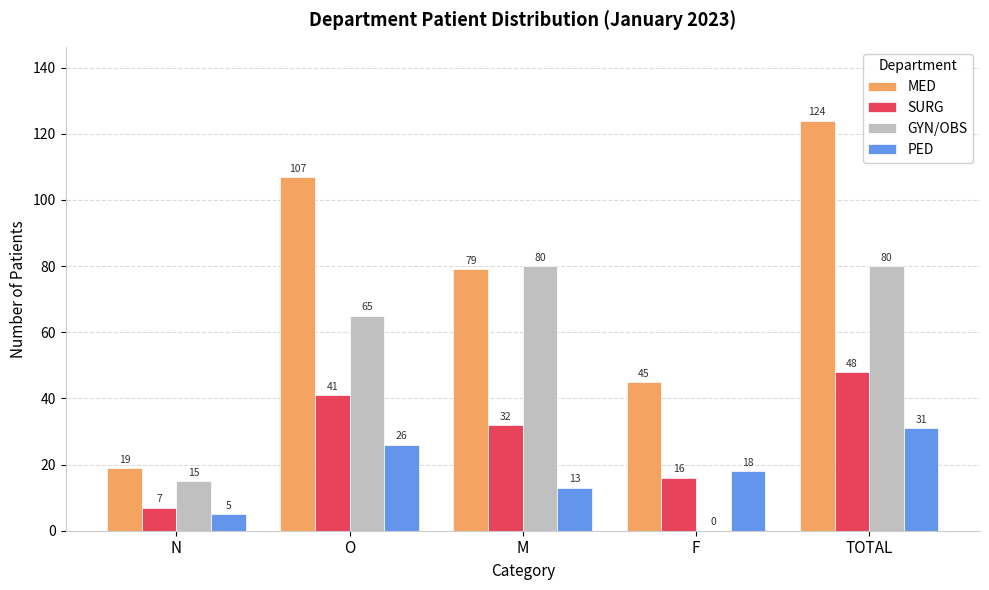

Which series has the largest range (max minus min)?

MED